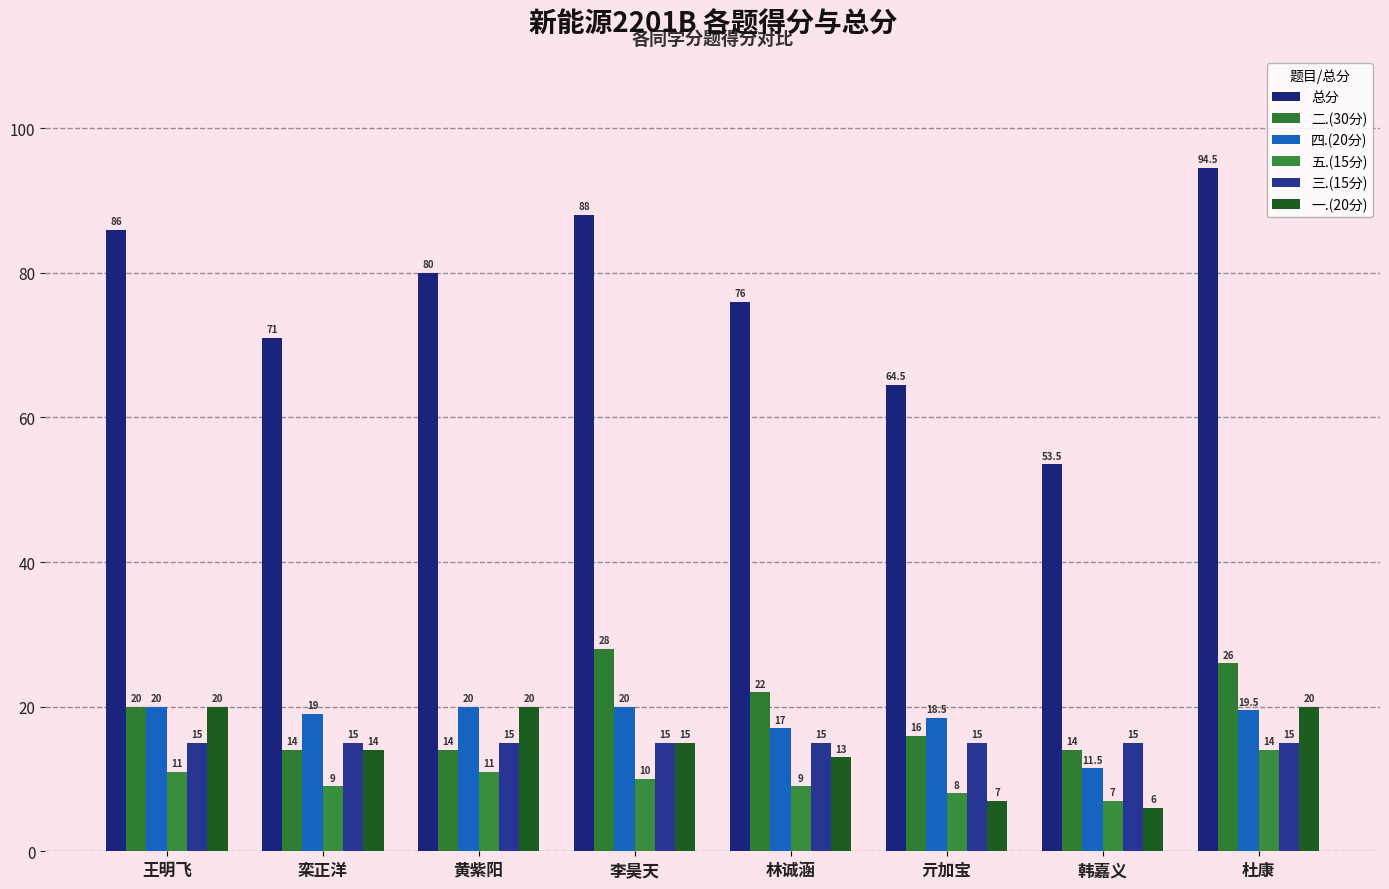

What is the label of the 4th bar from the left?

李昊天